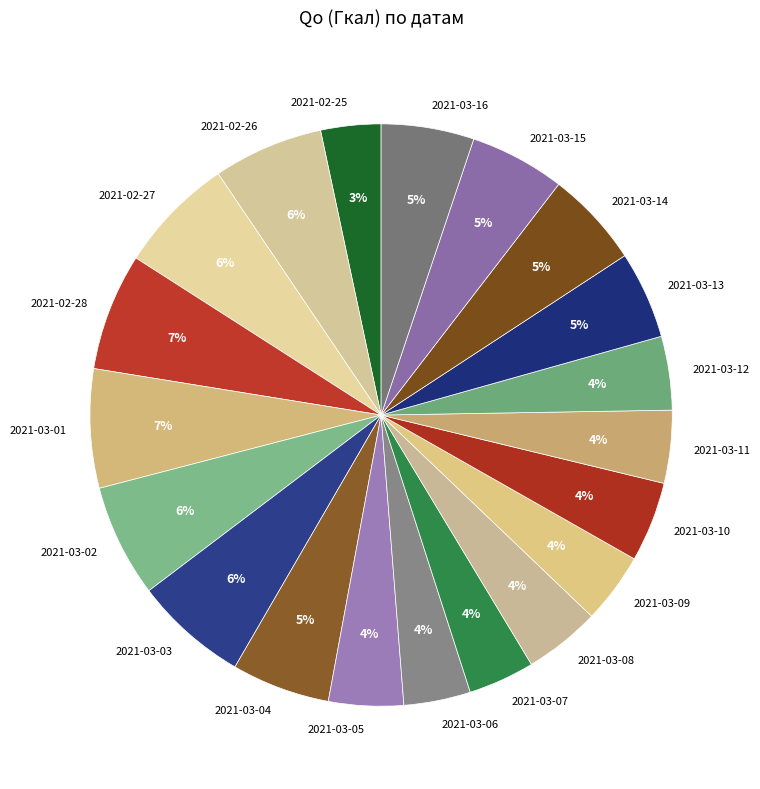

Is there a majority slice in this chart?

No